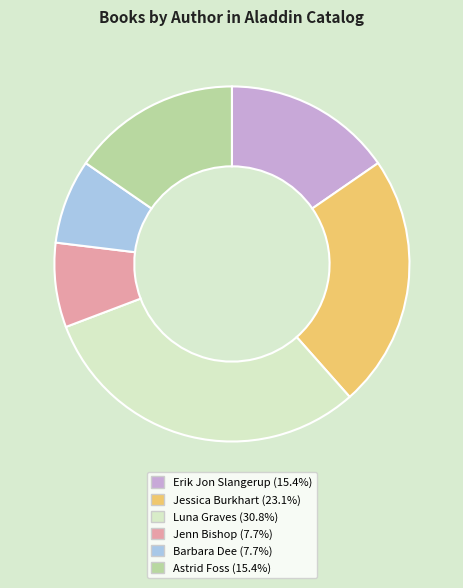

Which category has the biggest portion of the pie?

Luna Graves